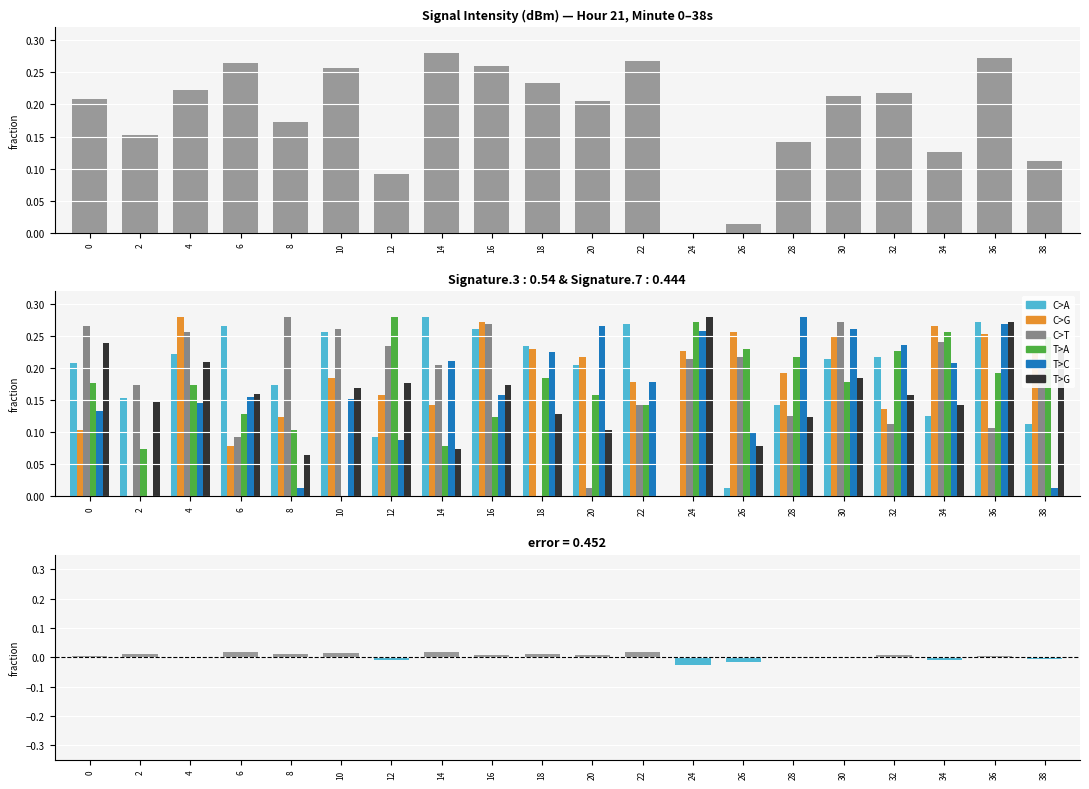

What is the difference between the maximum and minimum values in the C>A series?

0.3